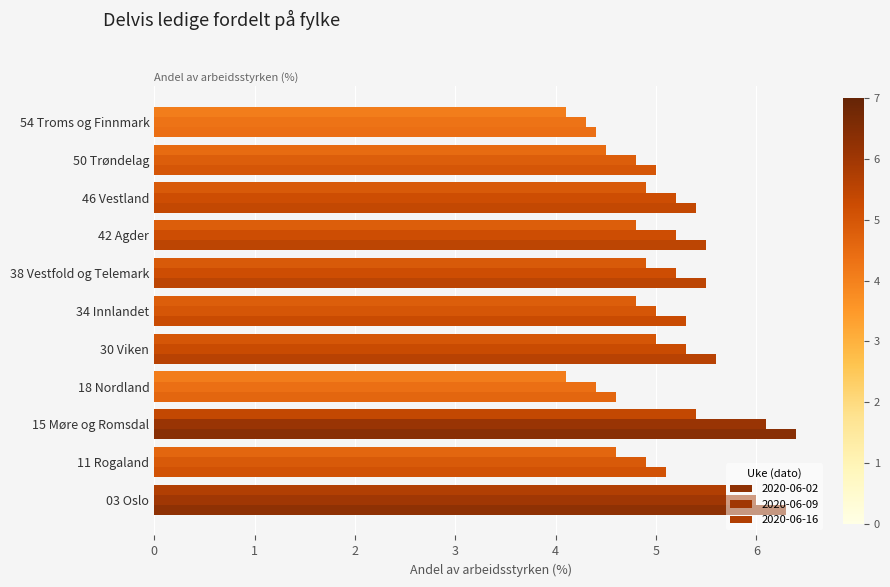

What is the total value across all series at 03 Oslo?

18.0